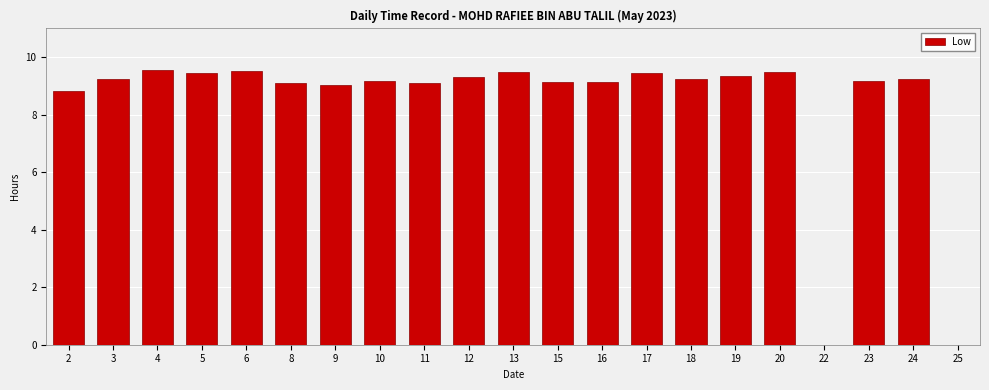

How many distinct data groups are displayed?

1